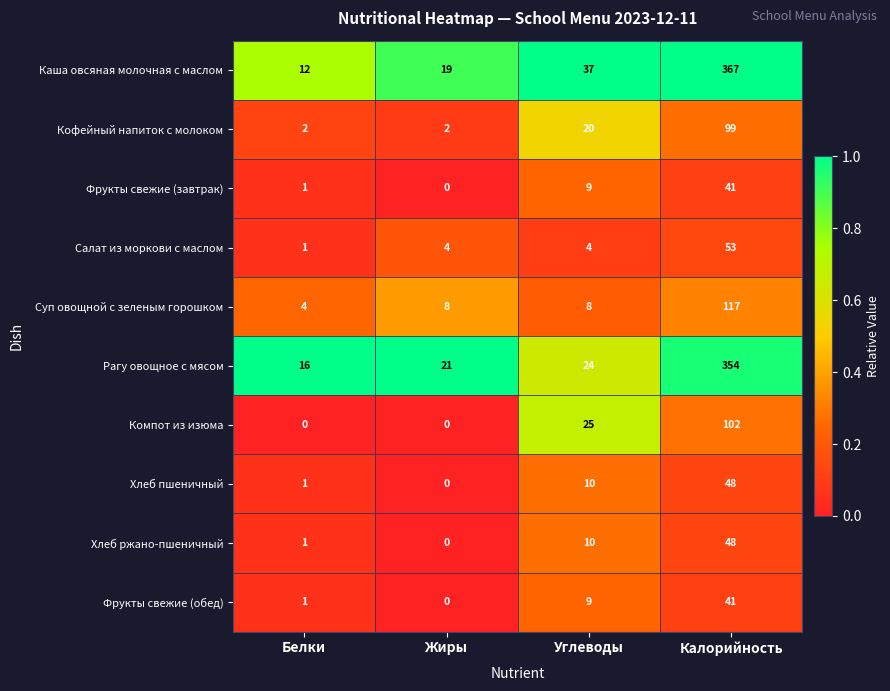

True or false: Фрукты свежие (обед) has a value of 62 at Калорийность.

False